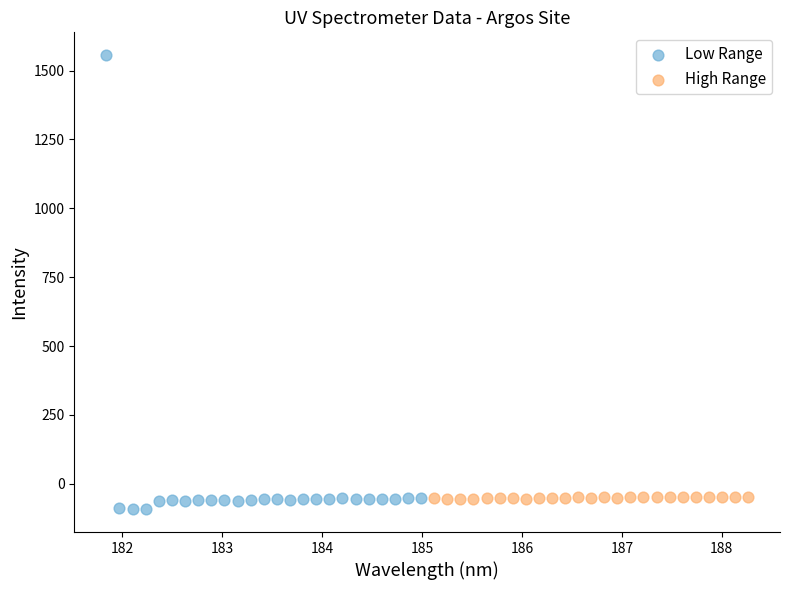

Which series reaches the minimum Y coordinate?

Low Range